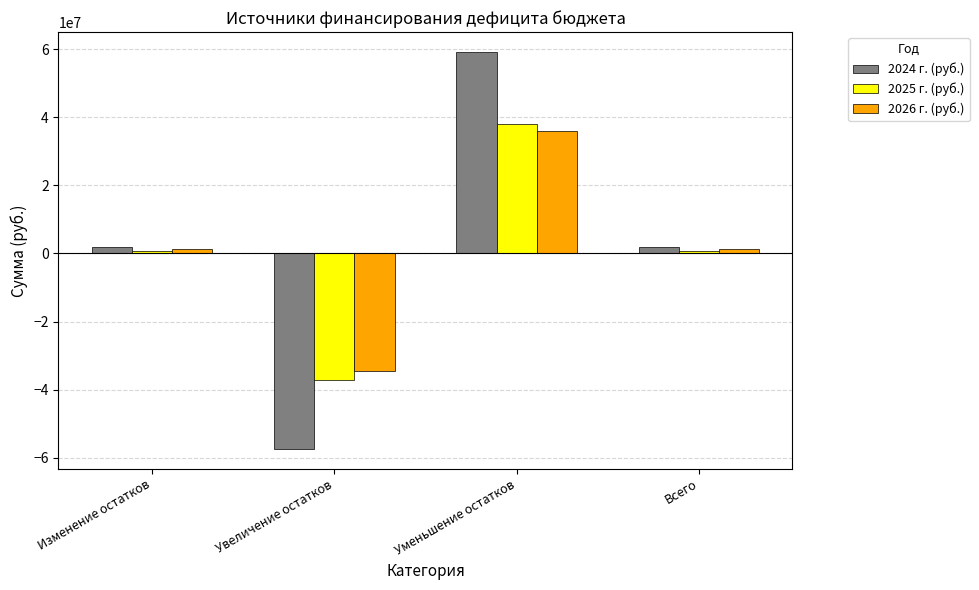

Which series has the widest spread of values?

2024 г. (руб.)